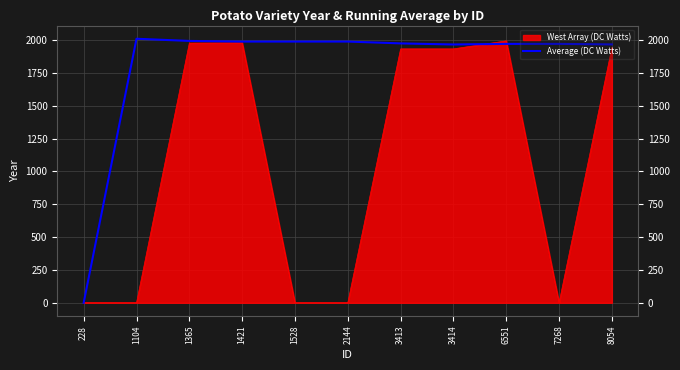

The value of Average (DC Watts) at 3413 is 1973.8. True or false?

True